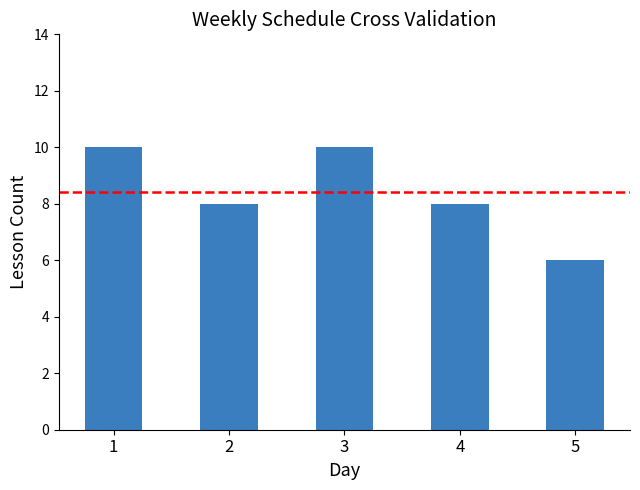

What is the sum of all values?

42